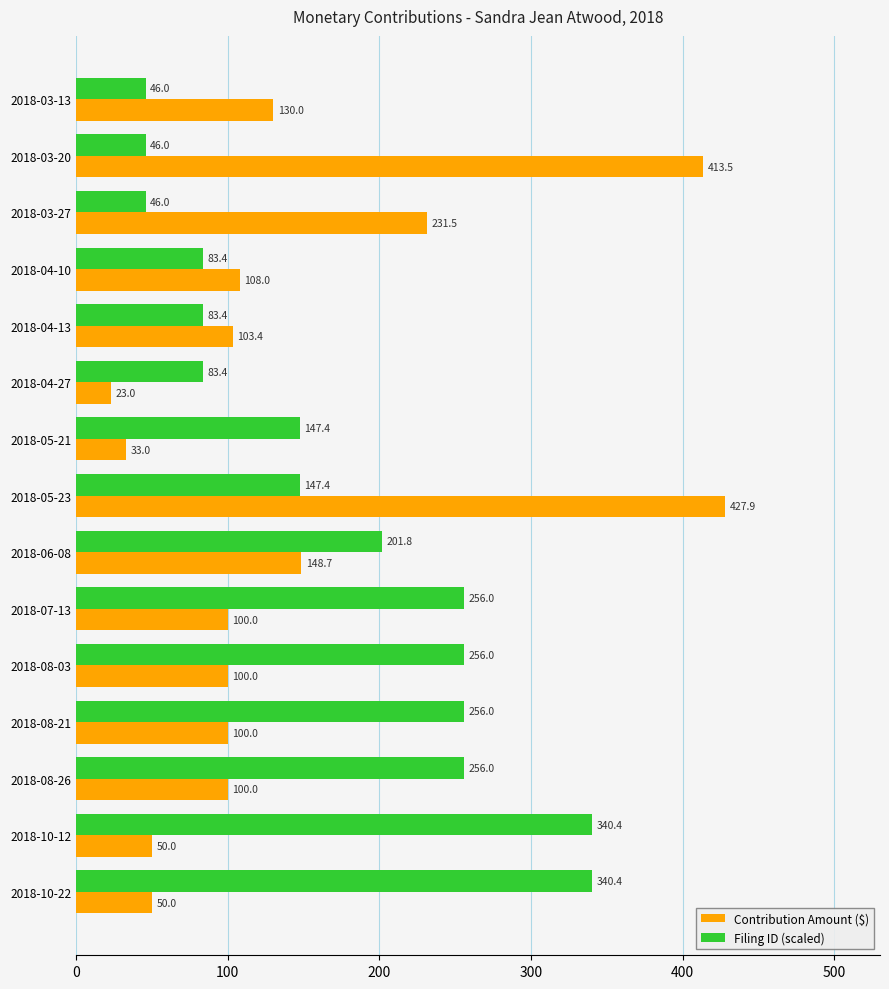

Which series changed the most between 2018-04-13 and 2018-08-21?

Filing ID (scaled)